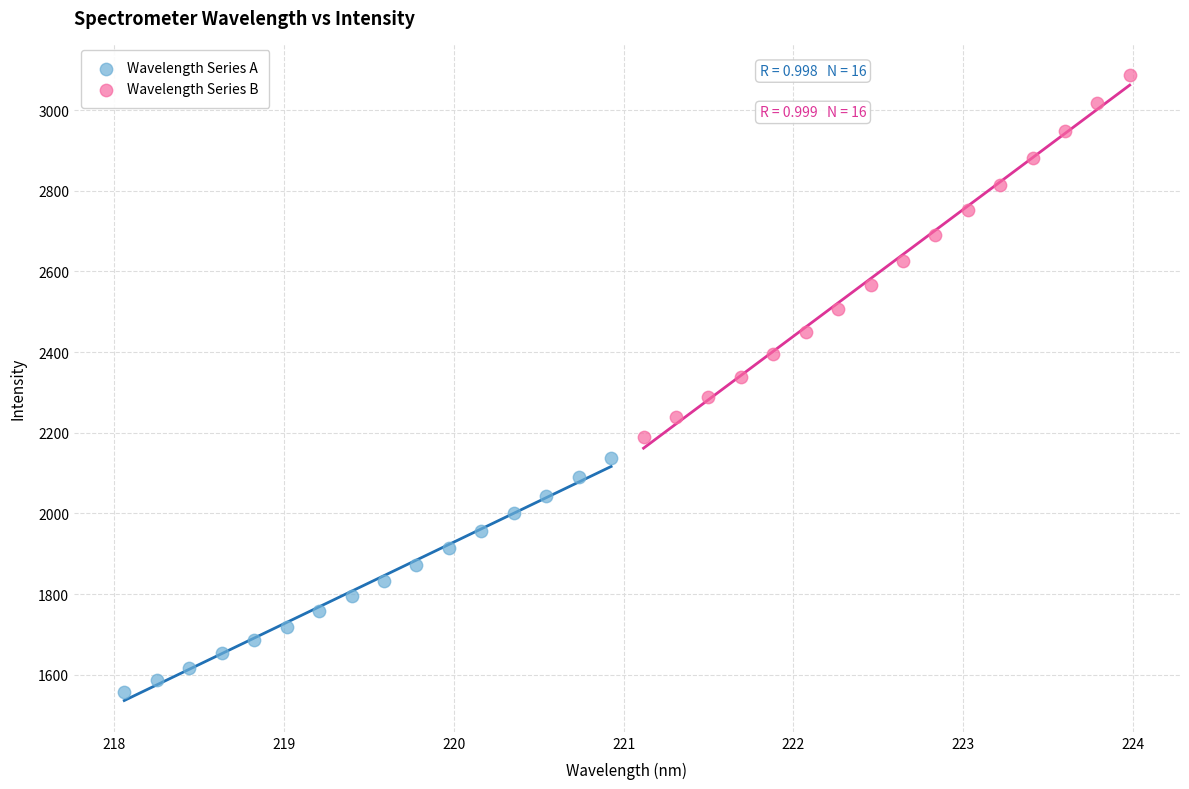

Which series has the widest spread of Y values?

Wavelength Series B